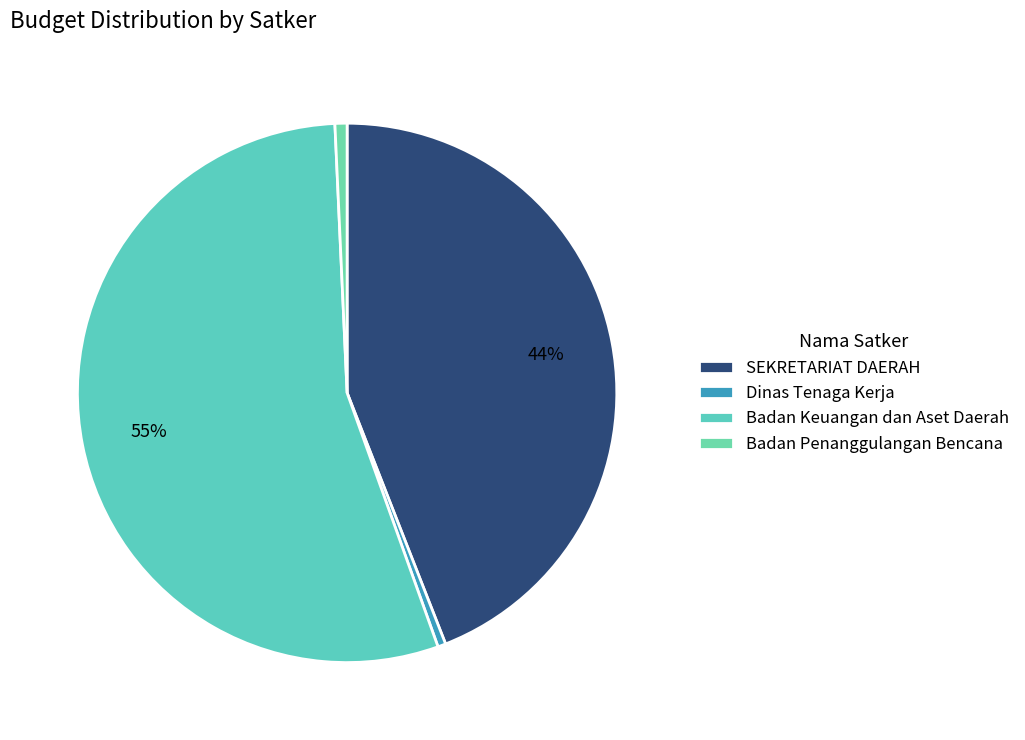

How many slices are in this pie chart?

4